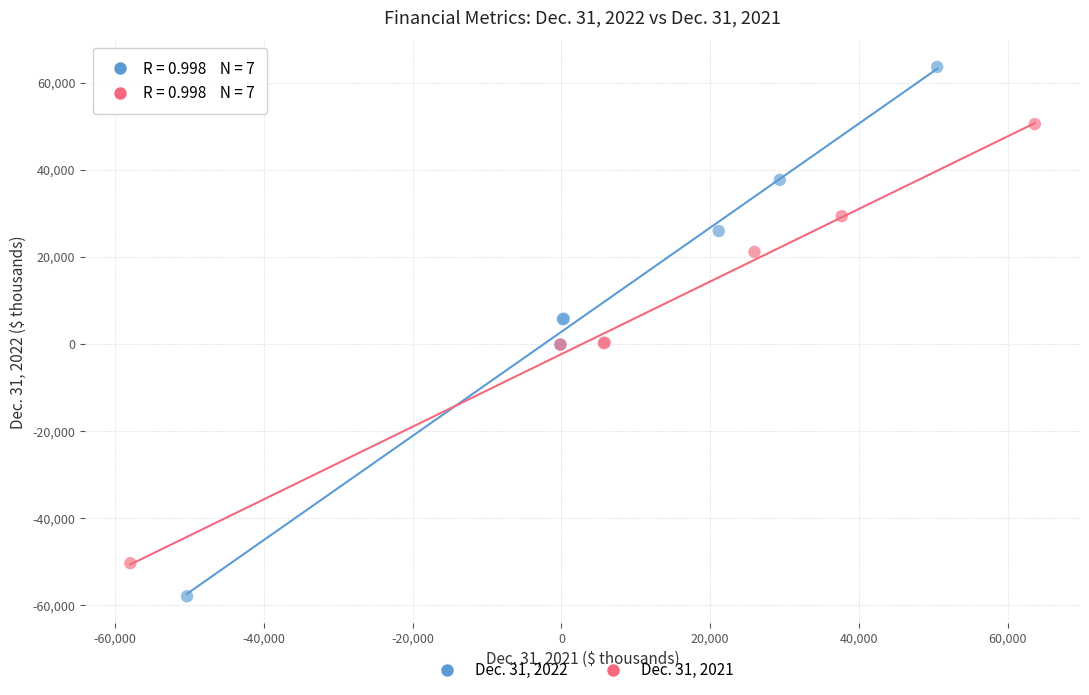

Which series contains the highest Y value?

Dec. 31, 2022